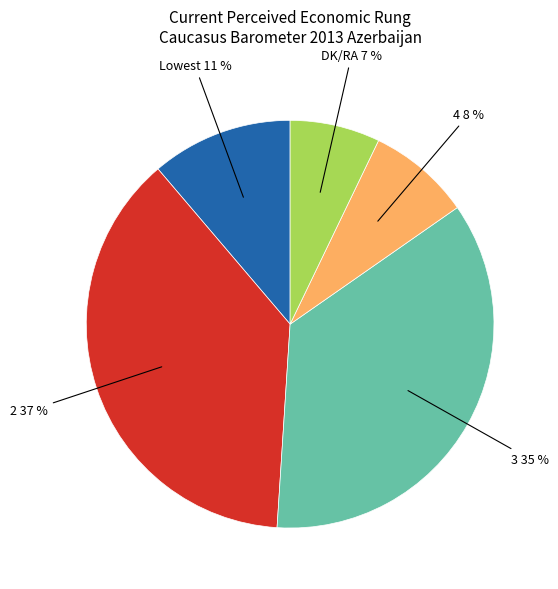

To the nearest percent, what percentage of the pie is DK/RA?

7%